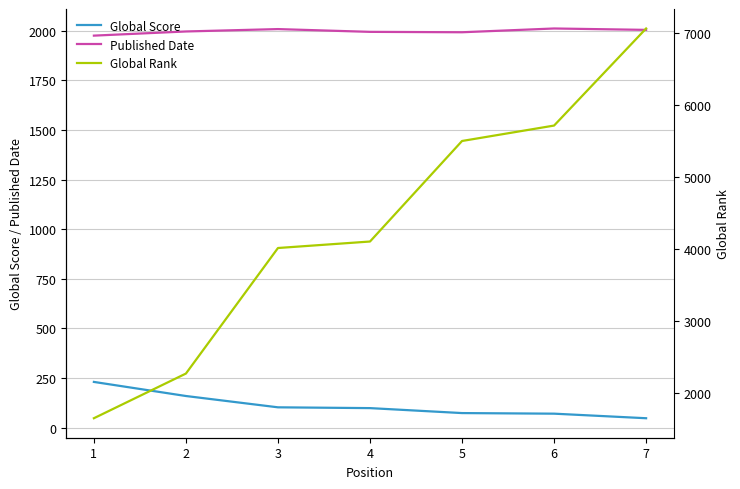

What is the value of the Global Rank point at the 1st from the left?

1654